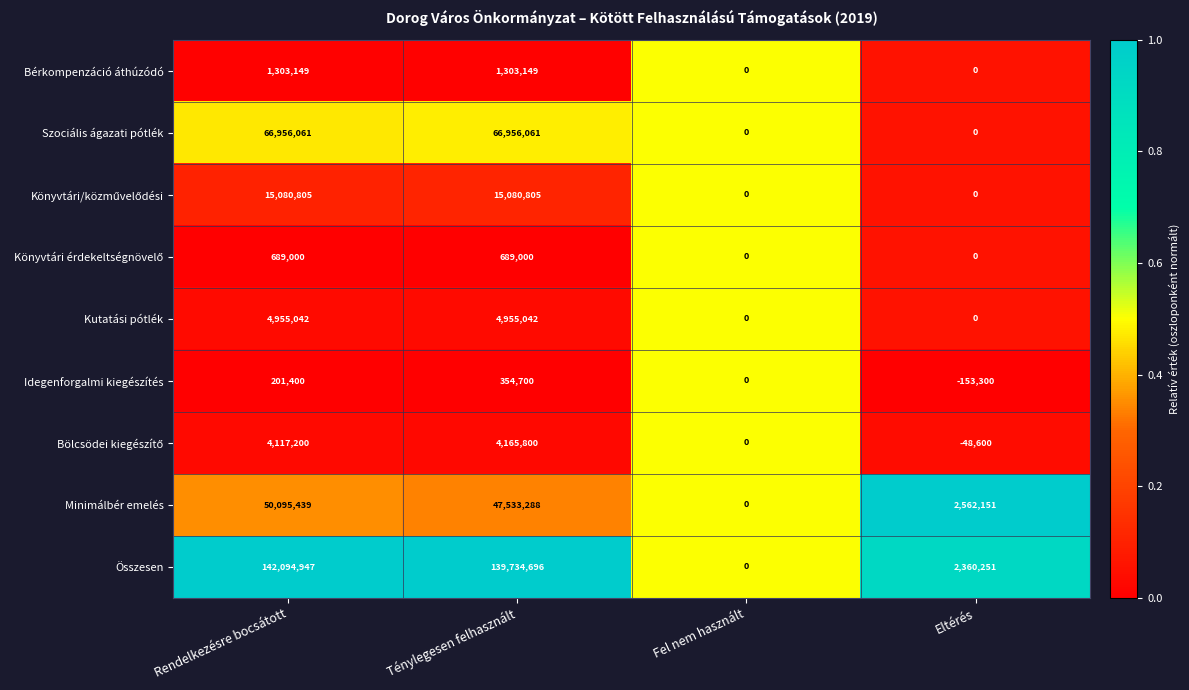

Which series has the widest spread of values?

Összesen